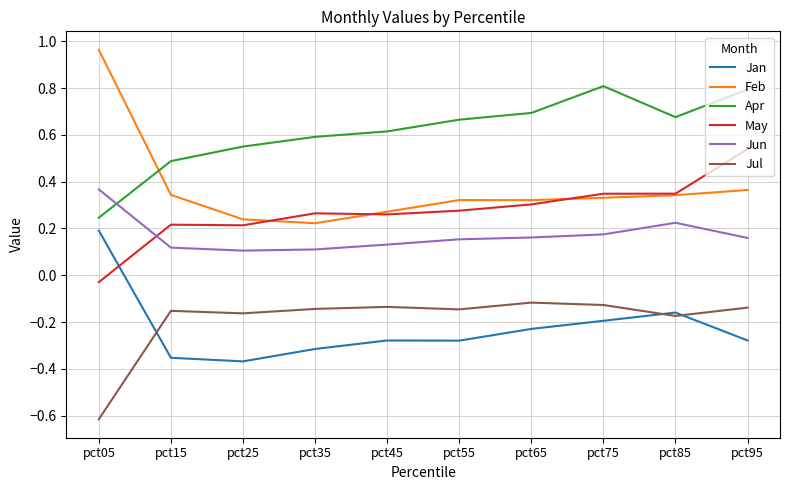

Which series has the widest spread of values?

Feb